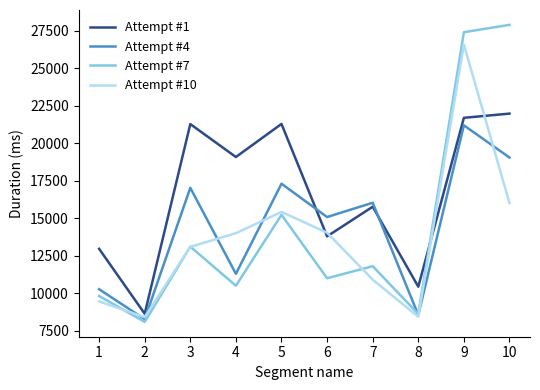

What is the average value of the Attempt #10 series?

13643